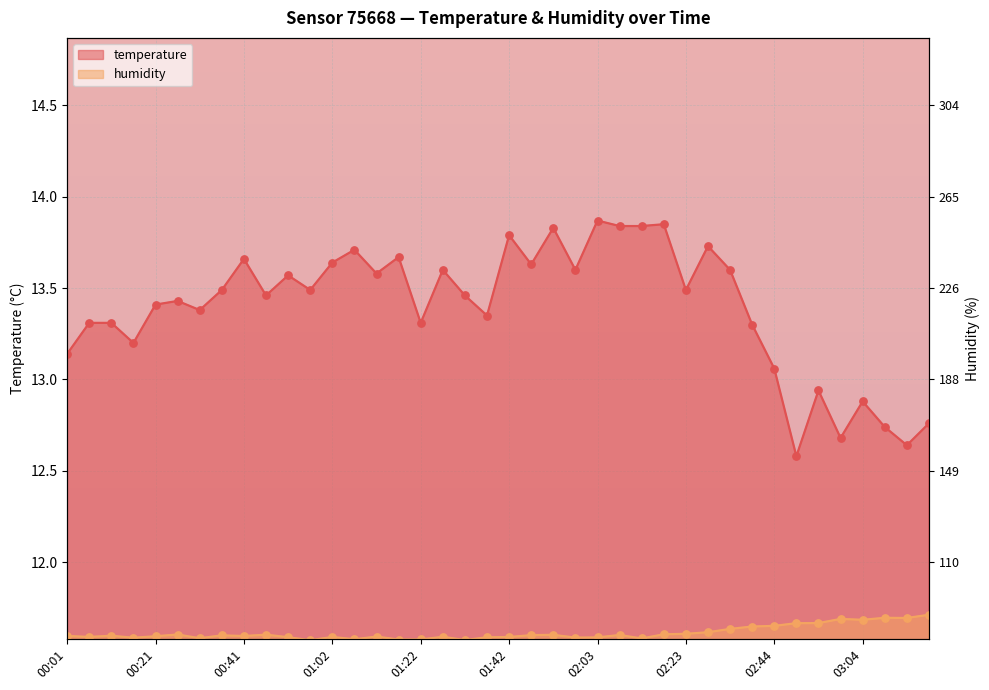

Is the value of humidity at 01:02 greater than the value of temperature at 02:33?

No